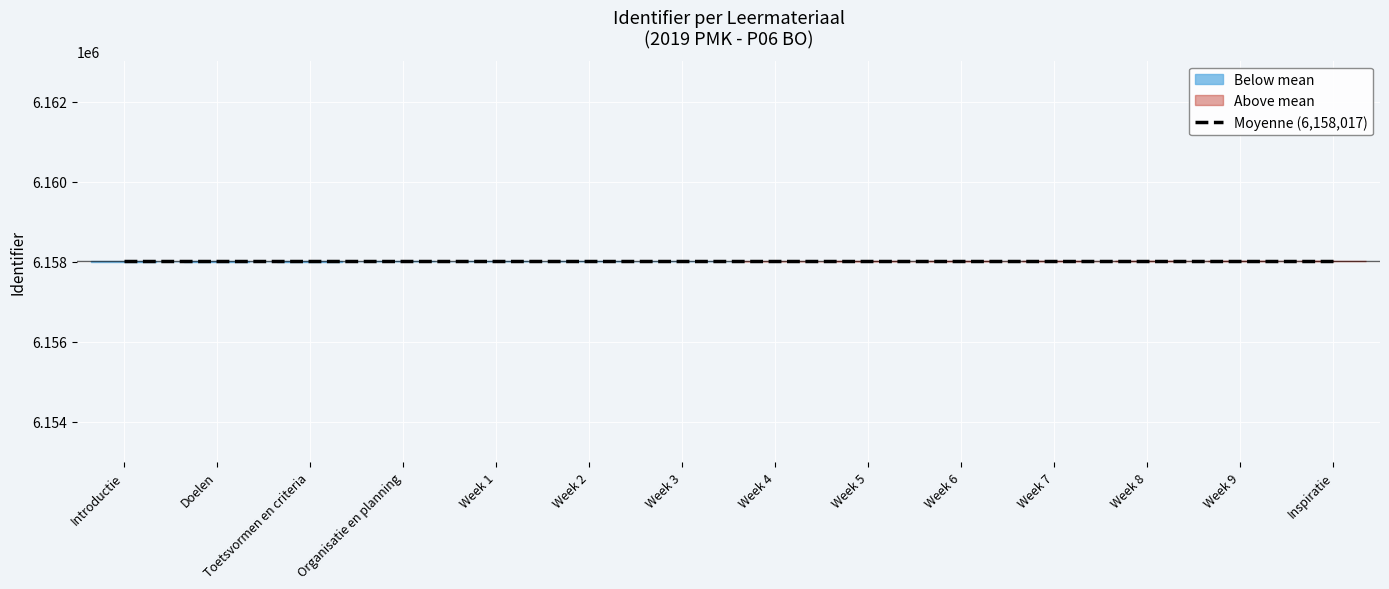

Is it true that the value at Week 8 is 6158026?

True